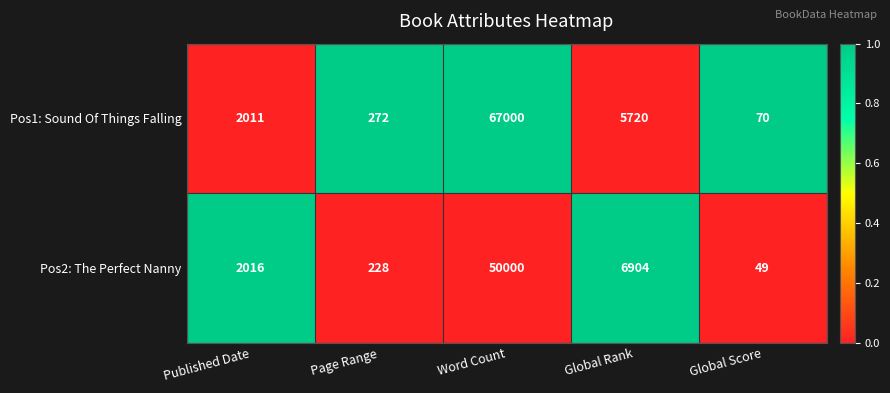

Where is Pos1: Sound Of Things Falling nearest to the value 33535?

Global Rank